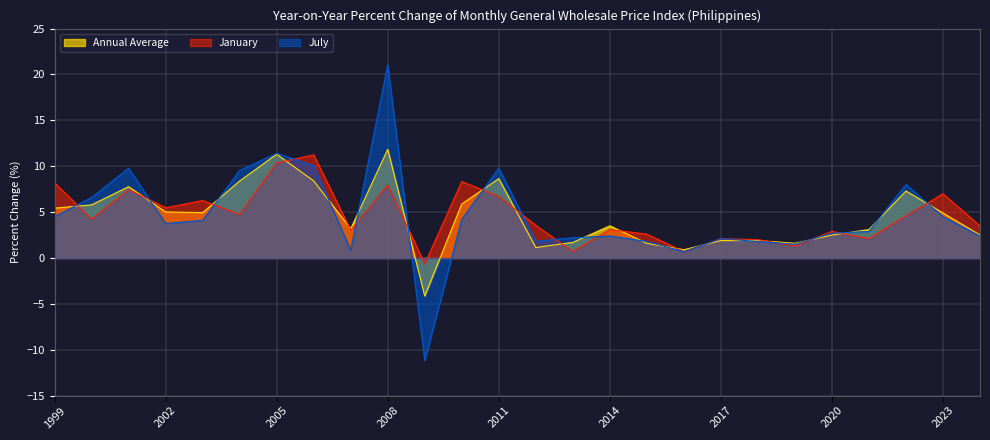

After their last crossing, which series has the higher values: Annual Average or January?

January